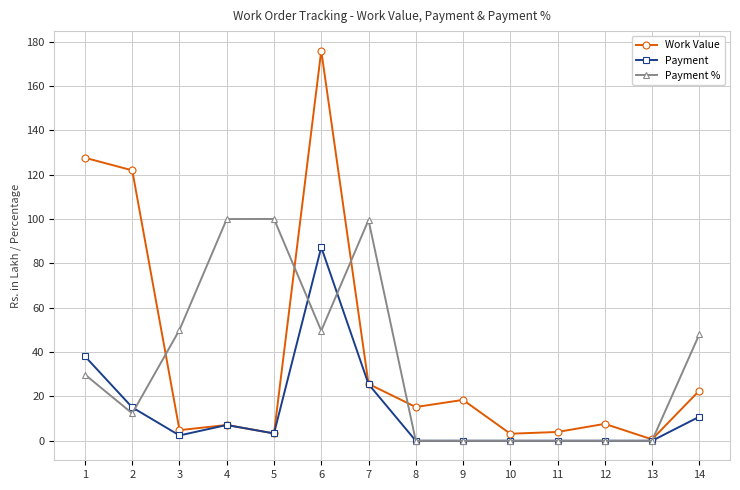

Which series has the largest total across all categories?

Work Value